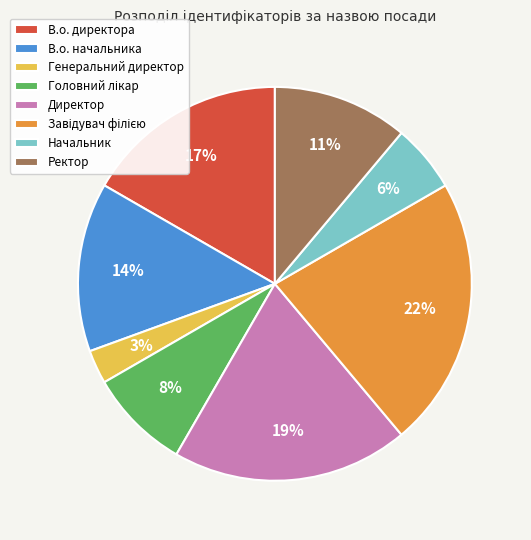

To the nearest percent, what is the difference between the largest and smallest slice percentages?

19%